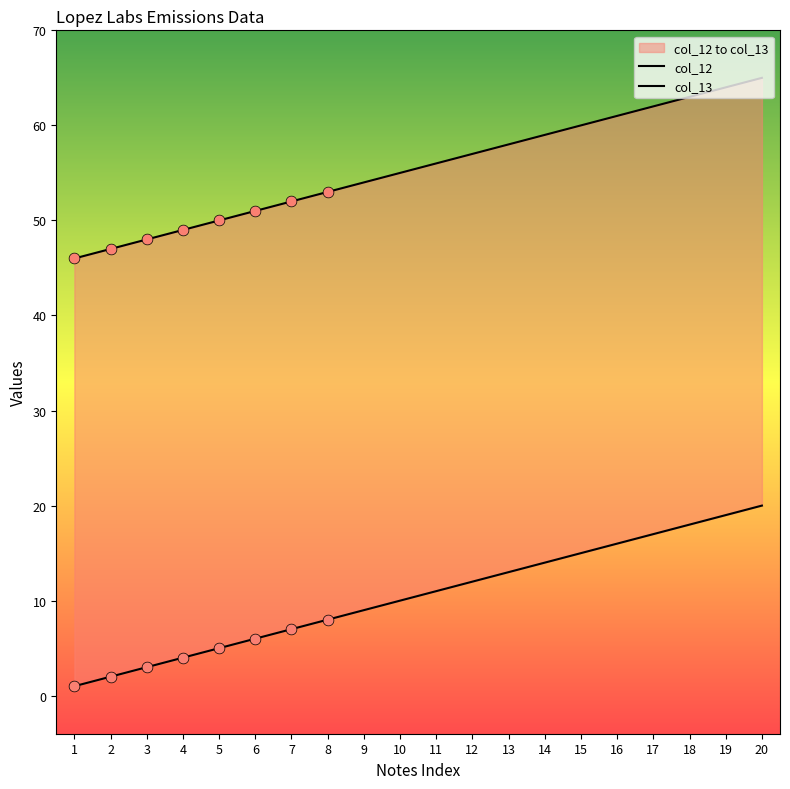

What is the total value across all series at 2?

49